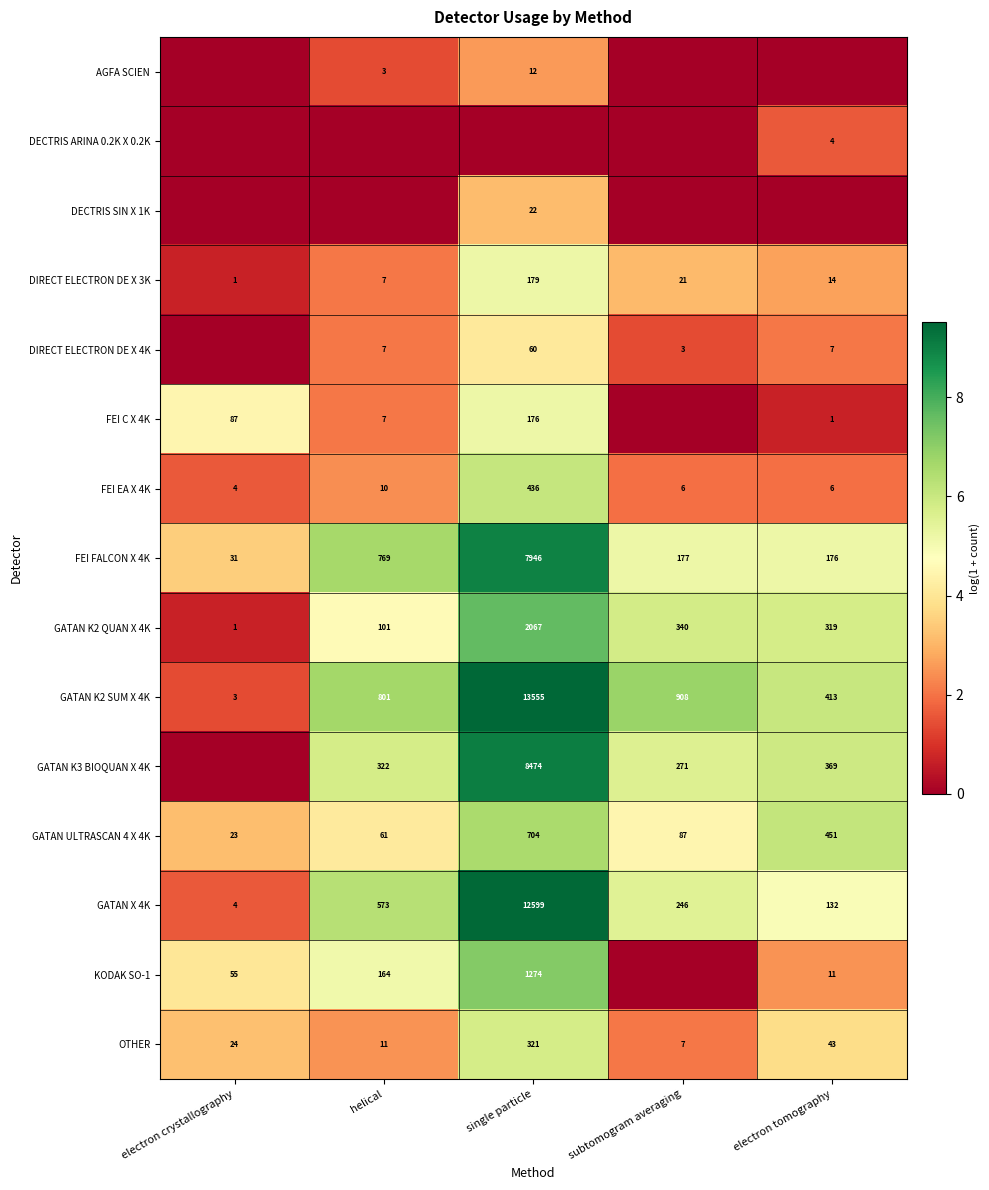

What is the difference between the KODAK SO-1 values at electron tomography and helical?

153